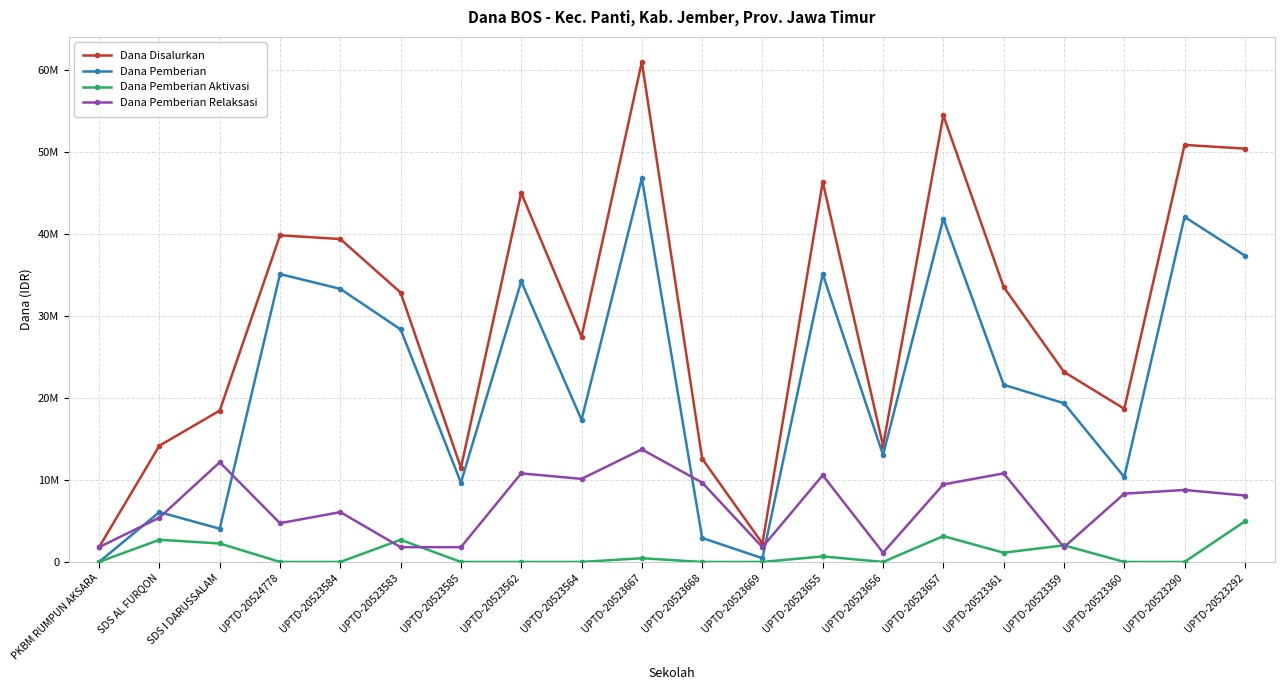

Rank the categories by Dana Pemberian Aktivasi value from lowest to highest.

PKBM RUMPUN AKSARA, UPTD-20524778, UPTD-20523584, UPTD-20523585, UPTD-20523562, UPTD-20523564, UPTD-20523668, UPTD-20523669, UPTD-20523656, UPTD-20523360, UPTD-20523290, UPTD-20523667, UPTD-20523655, UPTD-20523361, UPTD-20523359, SDS I DARUSSALAM, SDS AL FURQON, UPTD-20523583, UPTD-20523657, UPTD-20523292